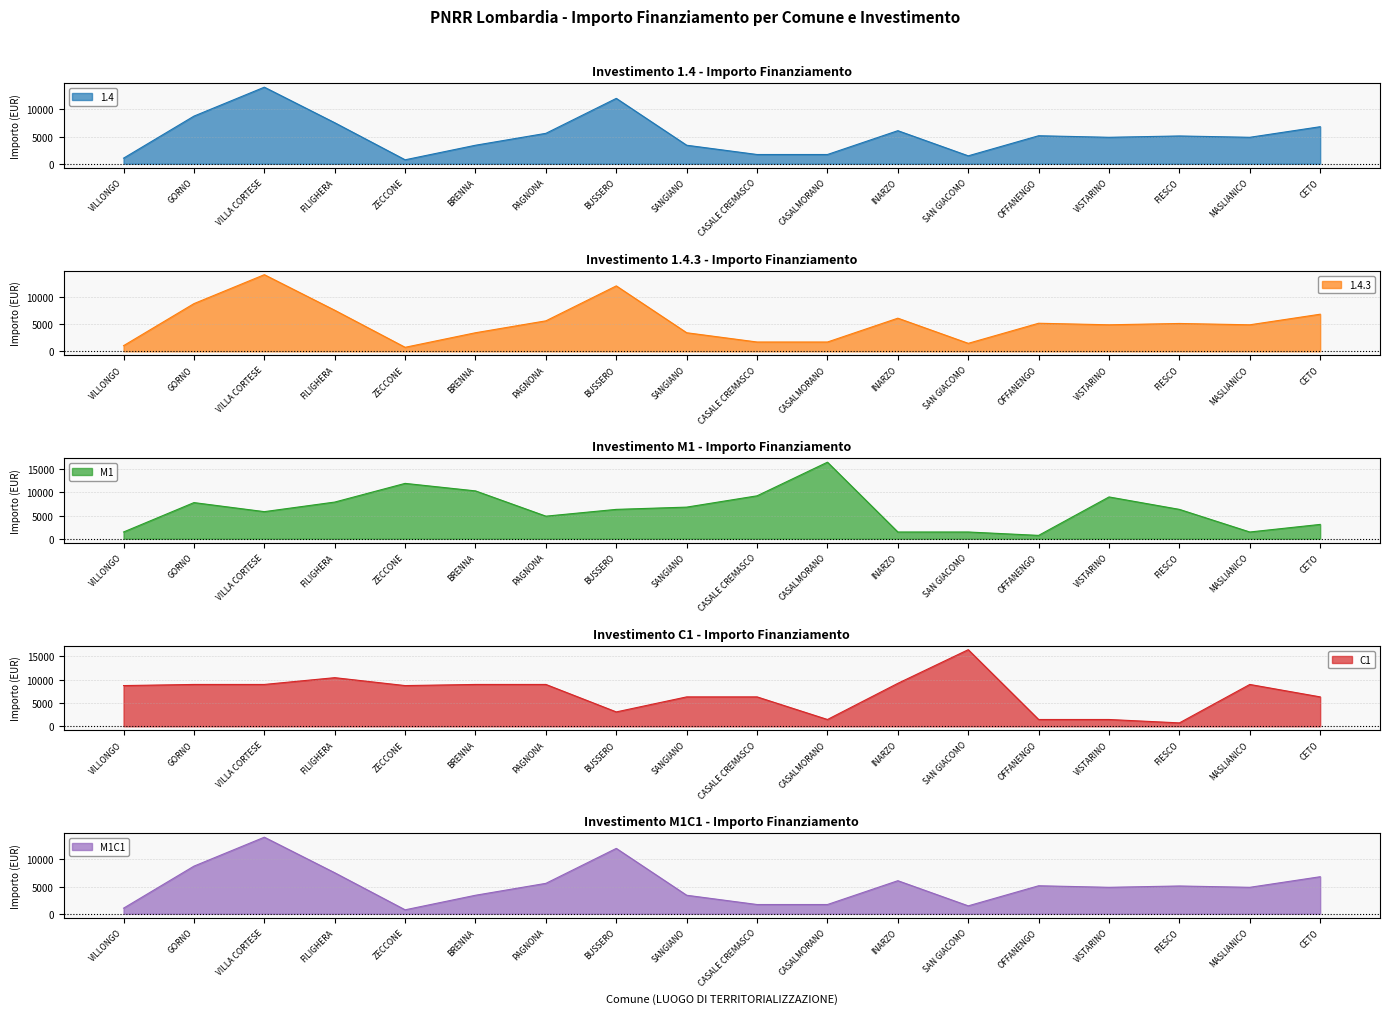

True or false: M1C1 has a value of 6075 at INARZO.

True